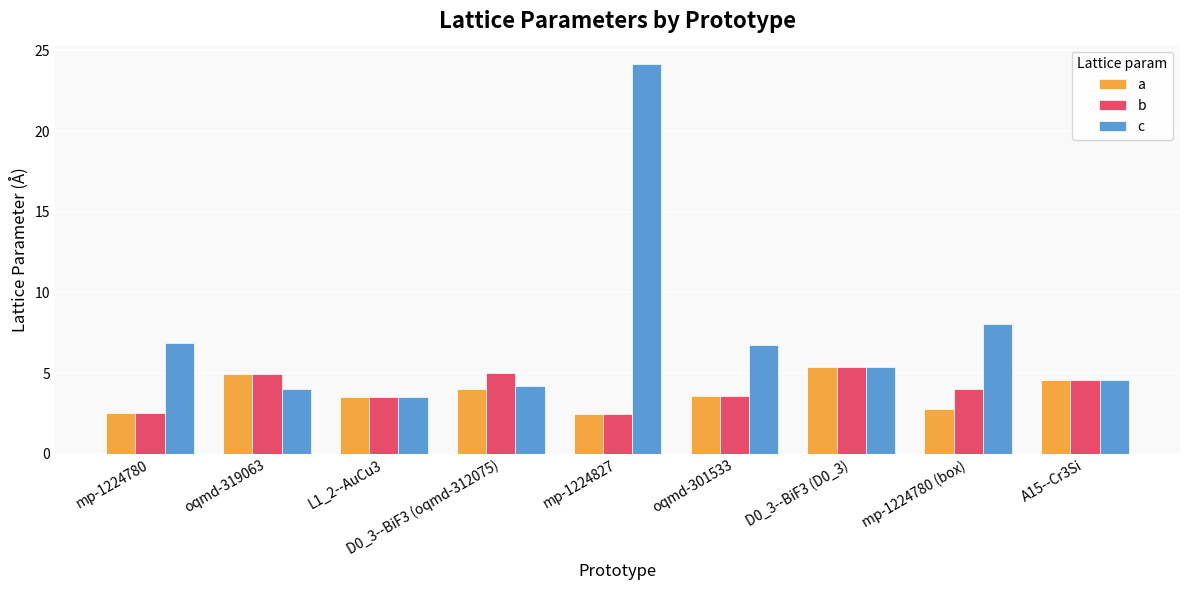

What are all the series names shown in the legend?

a, b, c